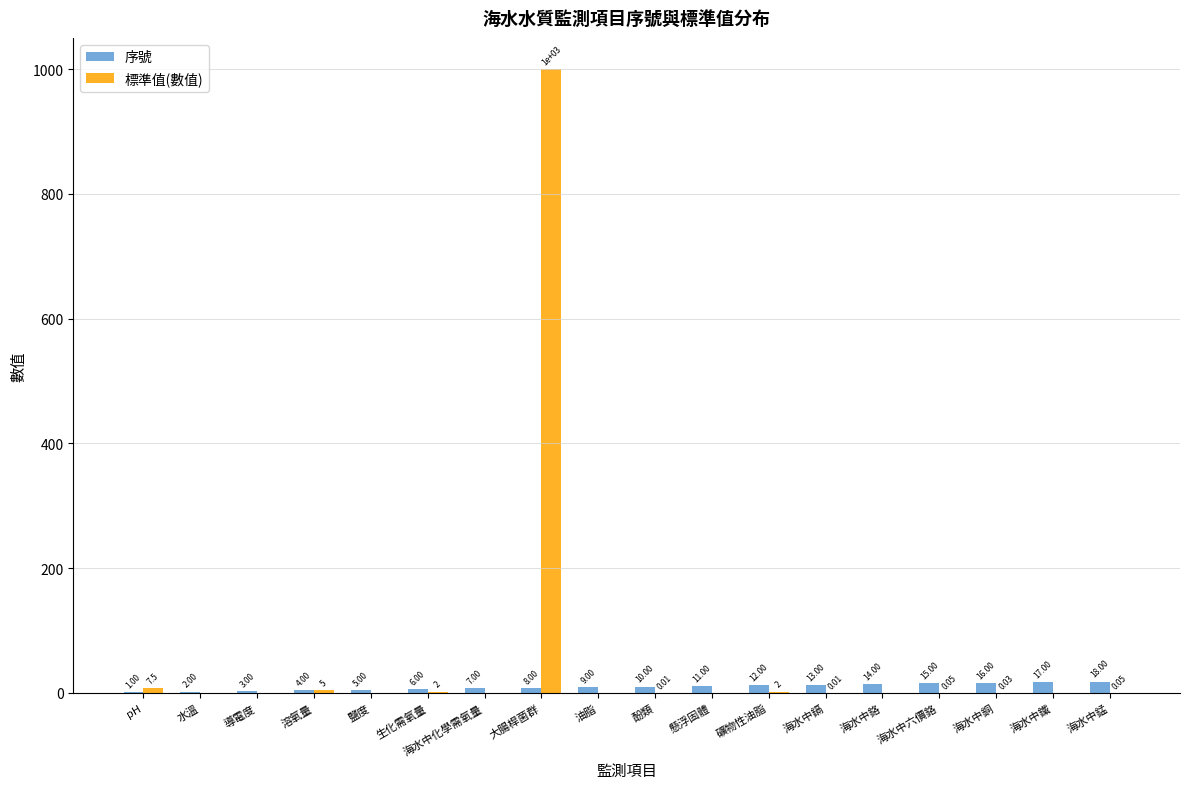

Read the 序號 value at 鹽度.

5.0